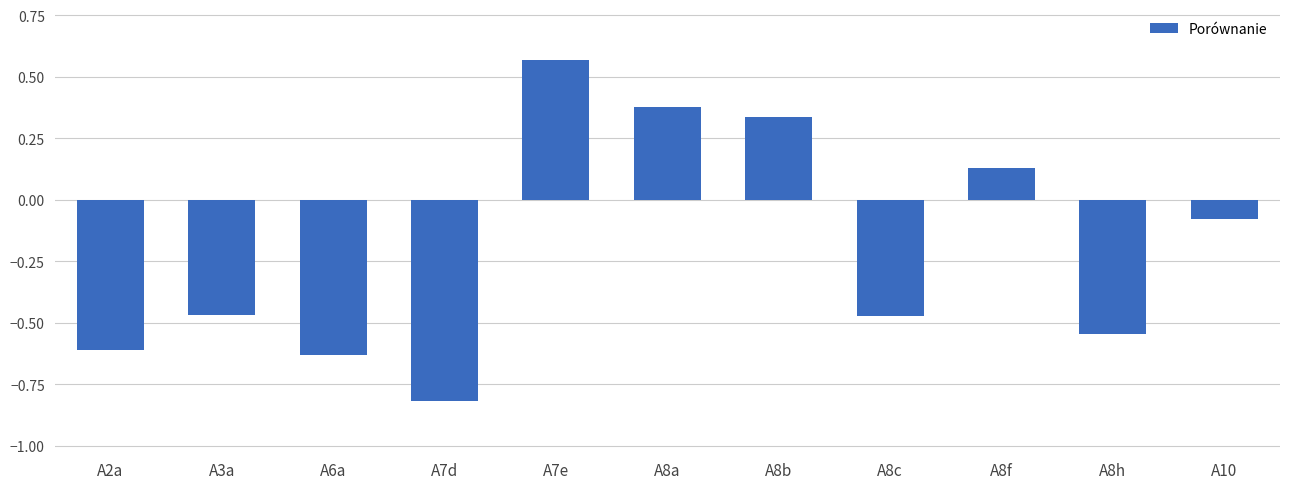

Where is the data nearest to the value 0?

A10